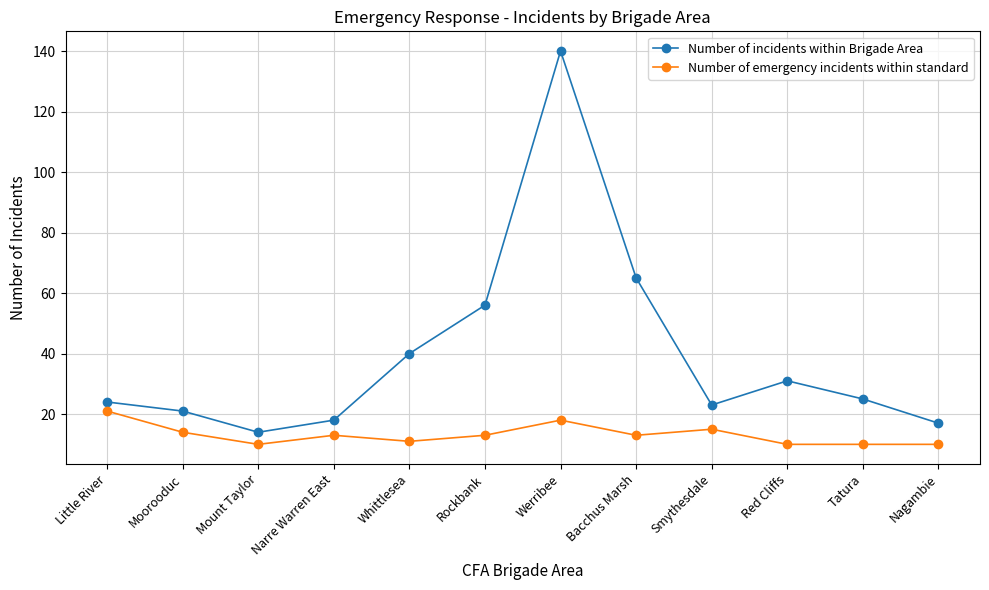

The Number of emergency incidents within standard series shows 18 at Narre Warren East. True or false?

False